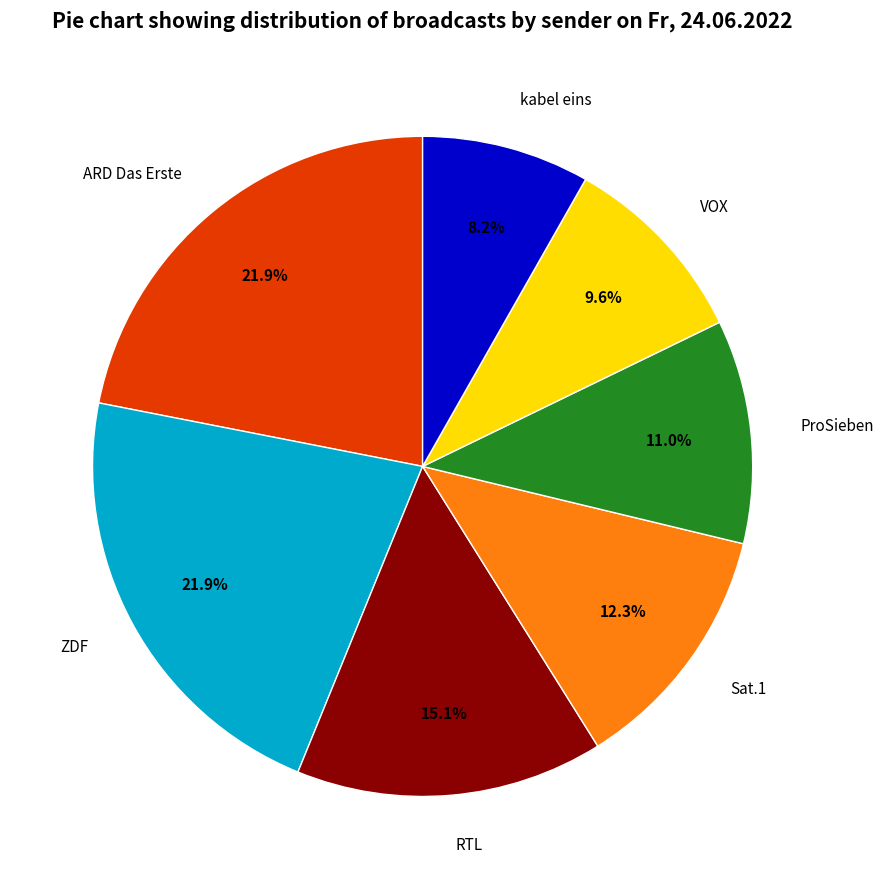

How many segments does this pie chart have?

7